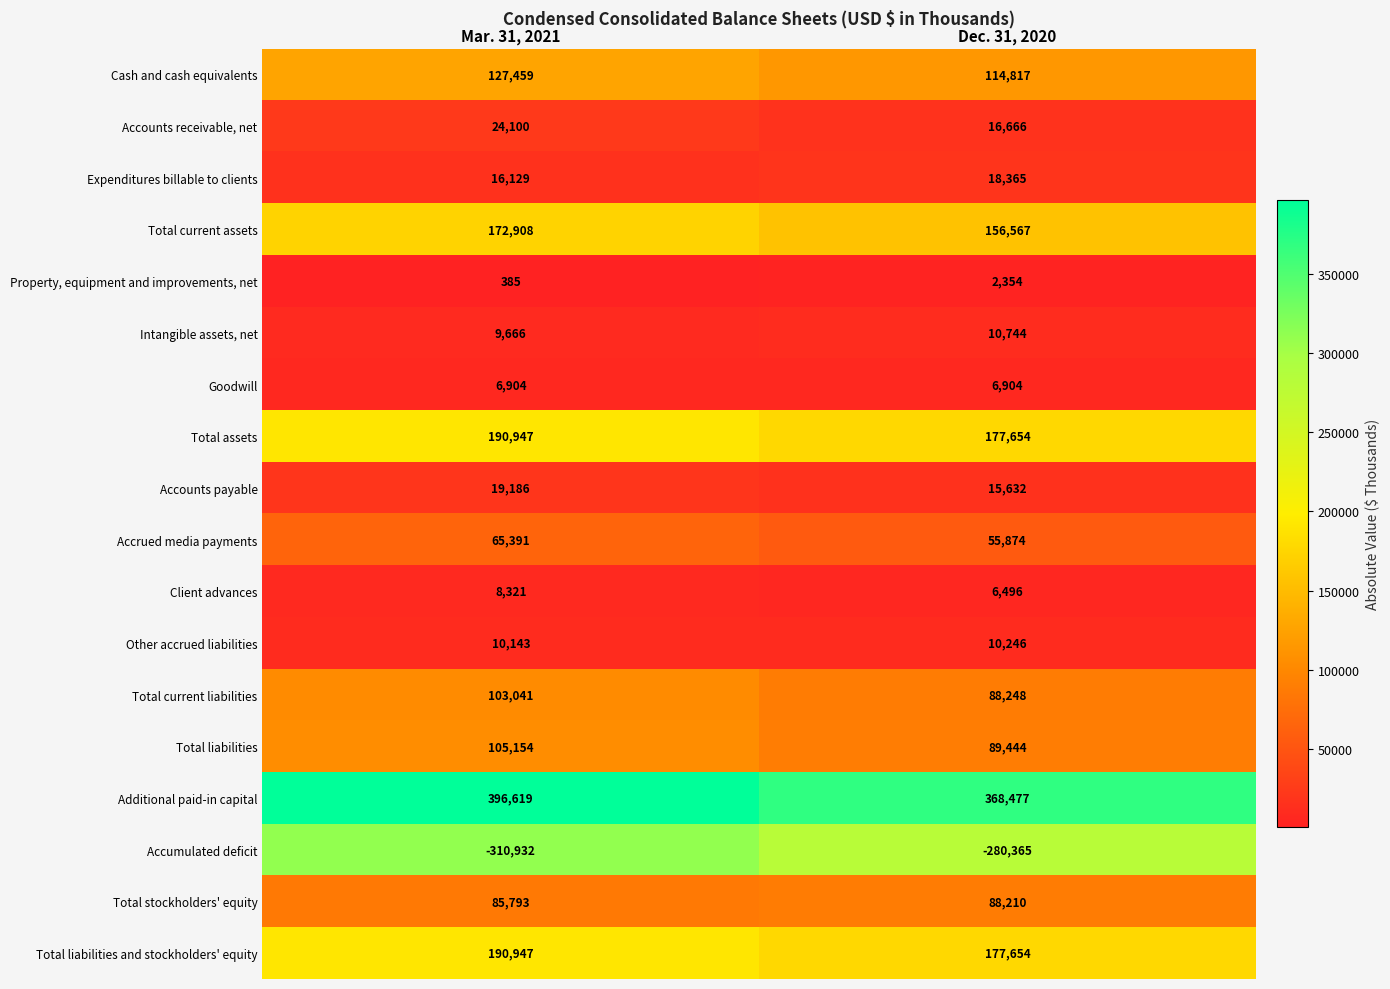

Where is Other accrued liabilities nearest to the value 10194?

Mar. 31, 2021